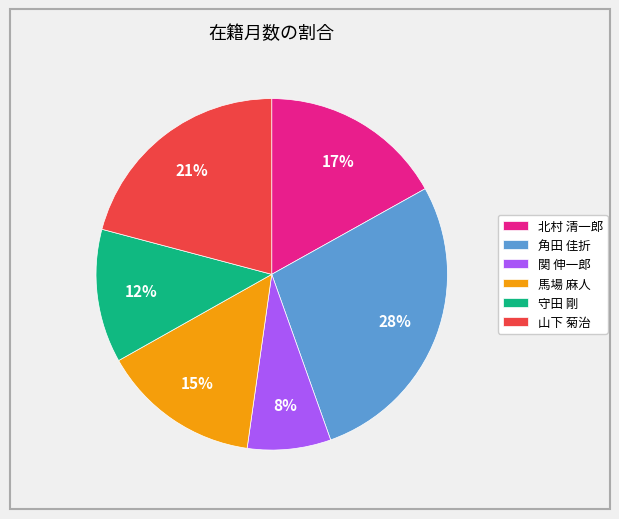

Which slice is the smallest?

関 伸一郎